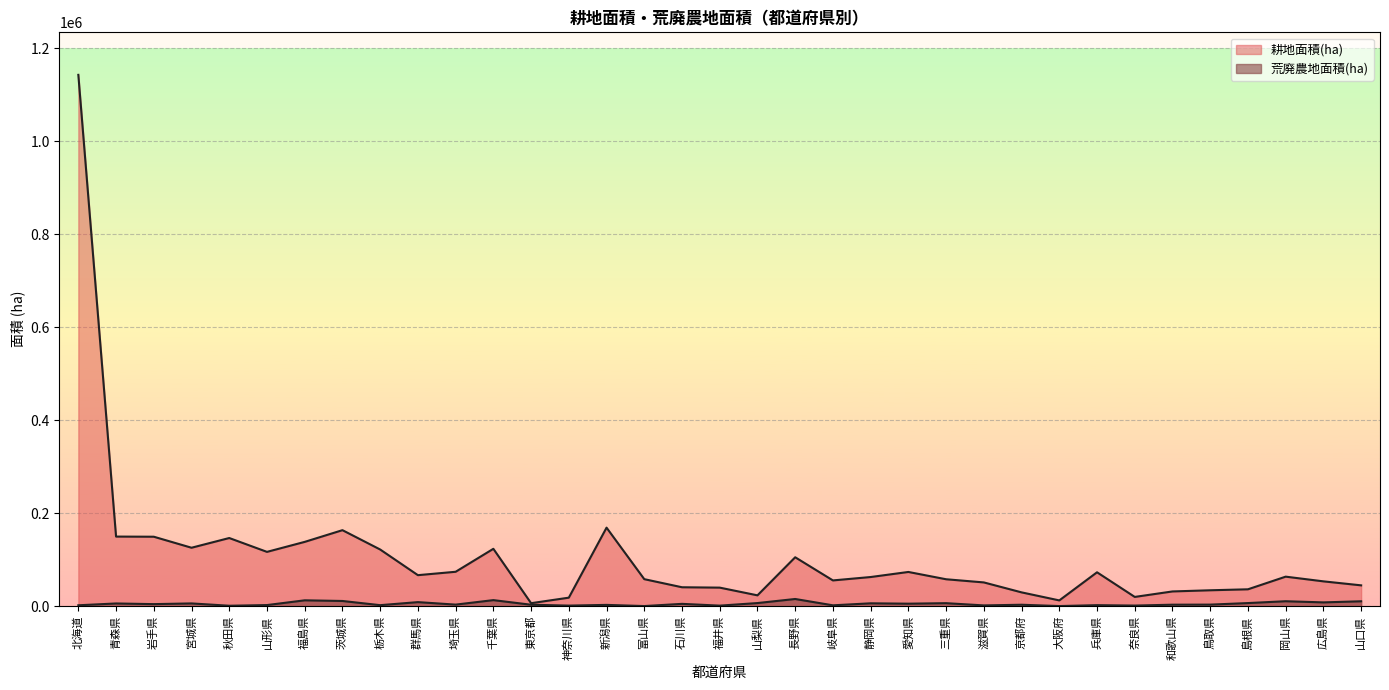

Which category has the highest value in the 耕地面積(ha) series?

北海道